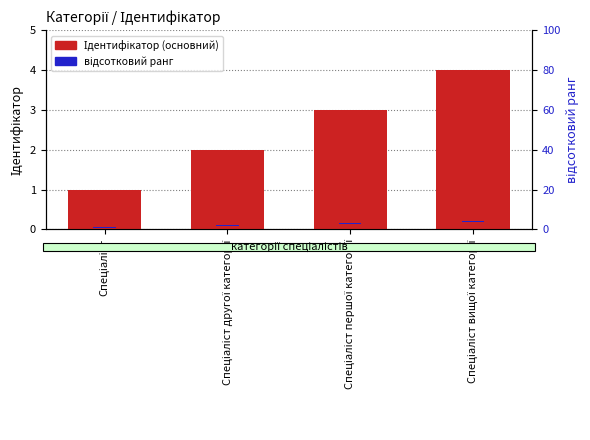

Is it true that відсотковий ранг equals 0.5 at Спеціаліст?

True